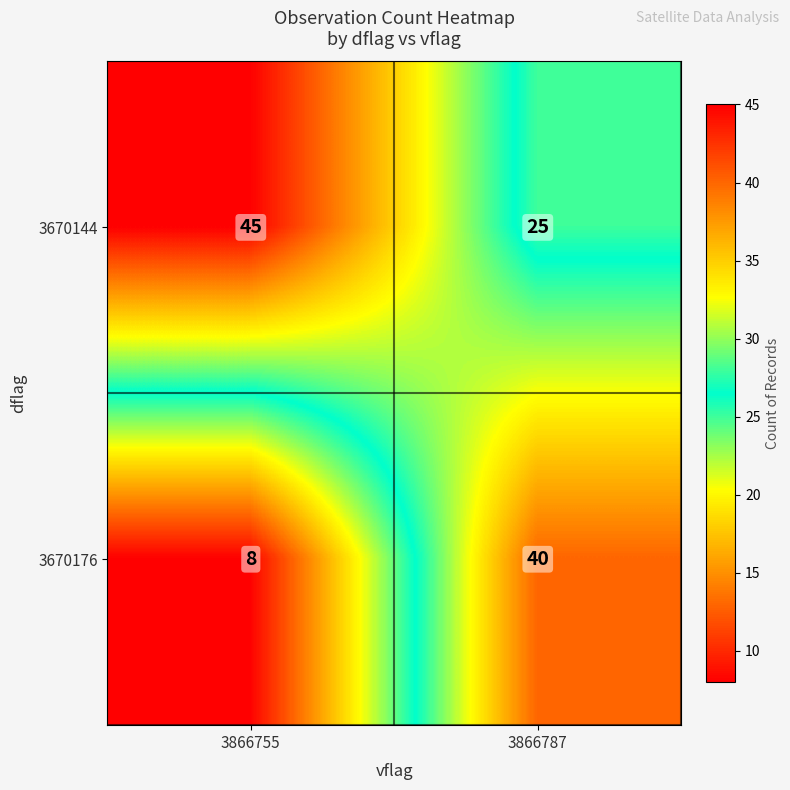

What is the difference between the maximum and minimum values in the 3670144 series?

20